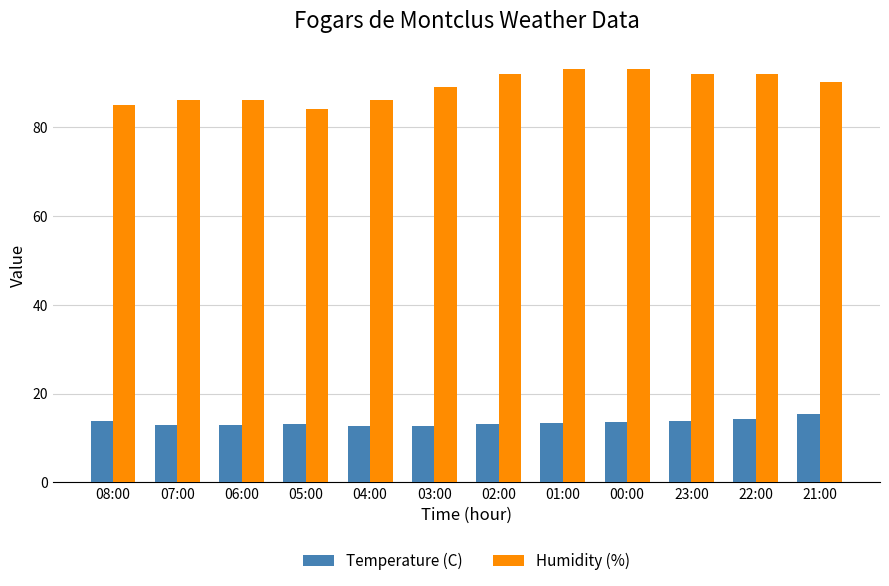

What are all the series names shown in the legend?

Temperature (C), Humidity (%)